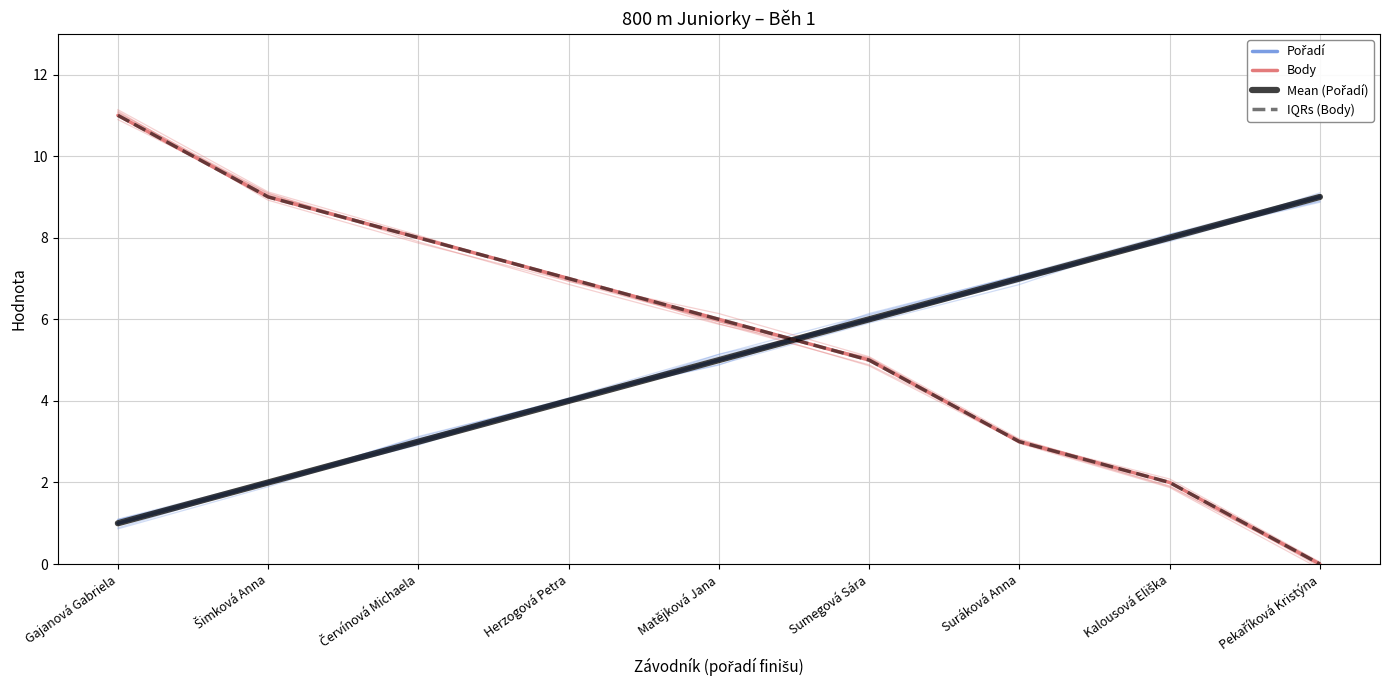

True or false: Body and Mean (Pořadí) cross at least once.

True